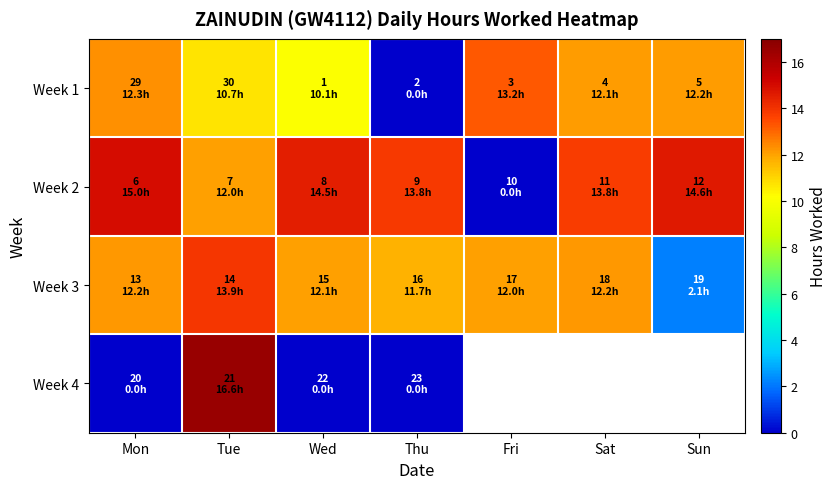

True or false: Week 1 has a value of 10.7 at Tue.

True